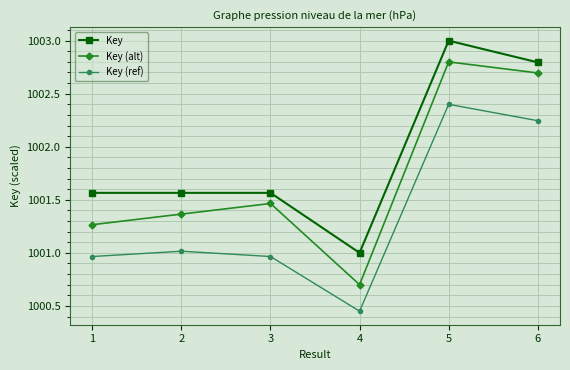

True or false: Key (ref) and Key intersect in this chart.

False